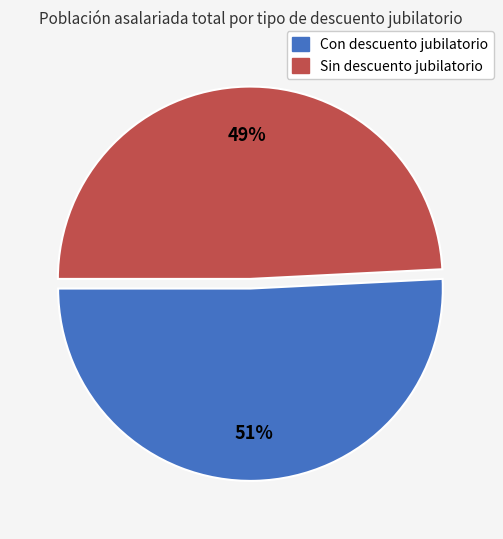

How many segments does this pie chart have?

2